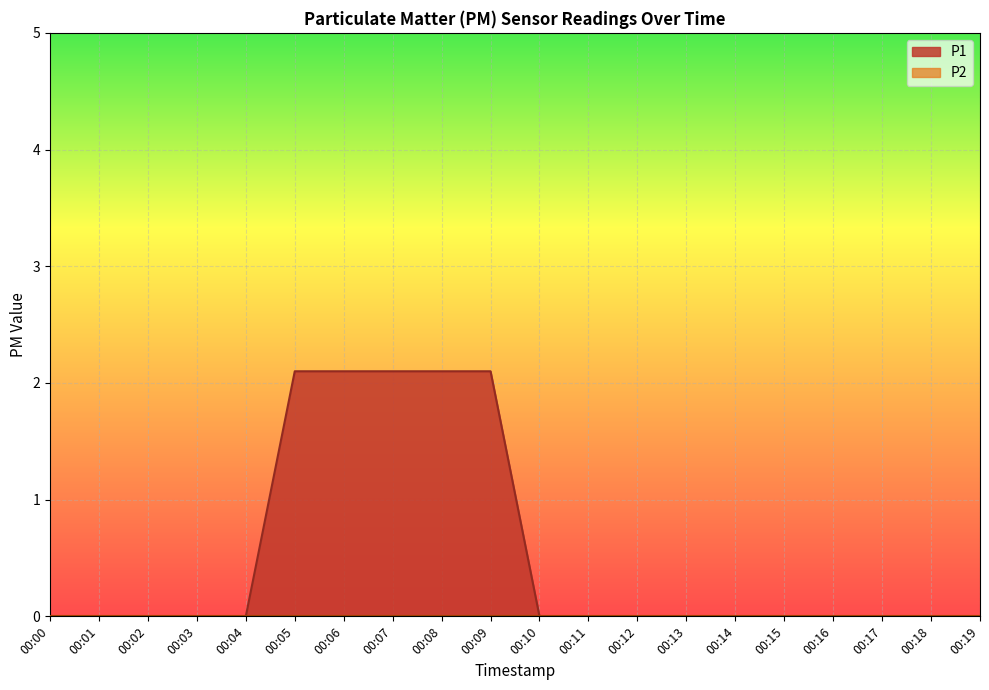

Between 00:07 and 00:08, which is larger?

00:07